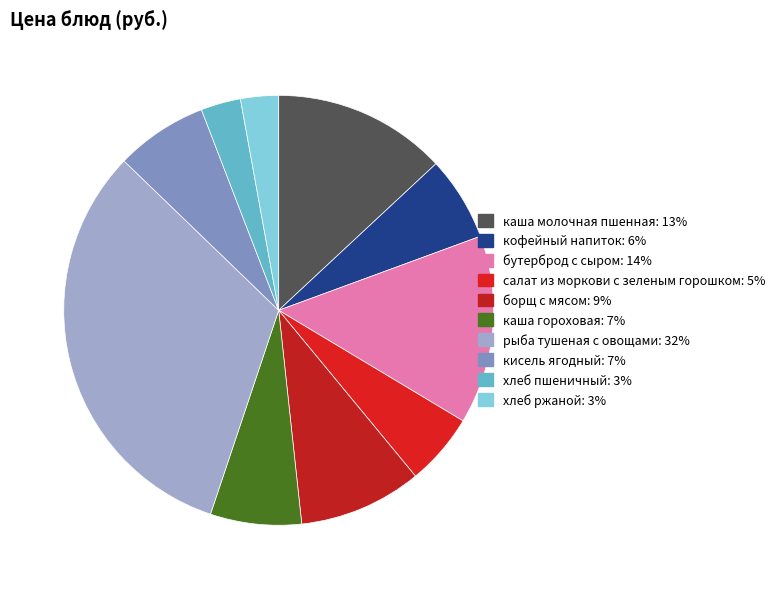

To the nearest percent, what portion does кисель ягодный represent?

7%